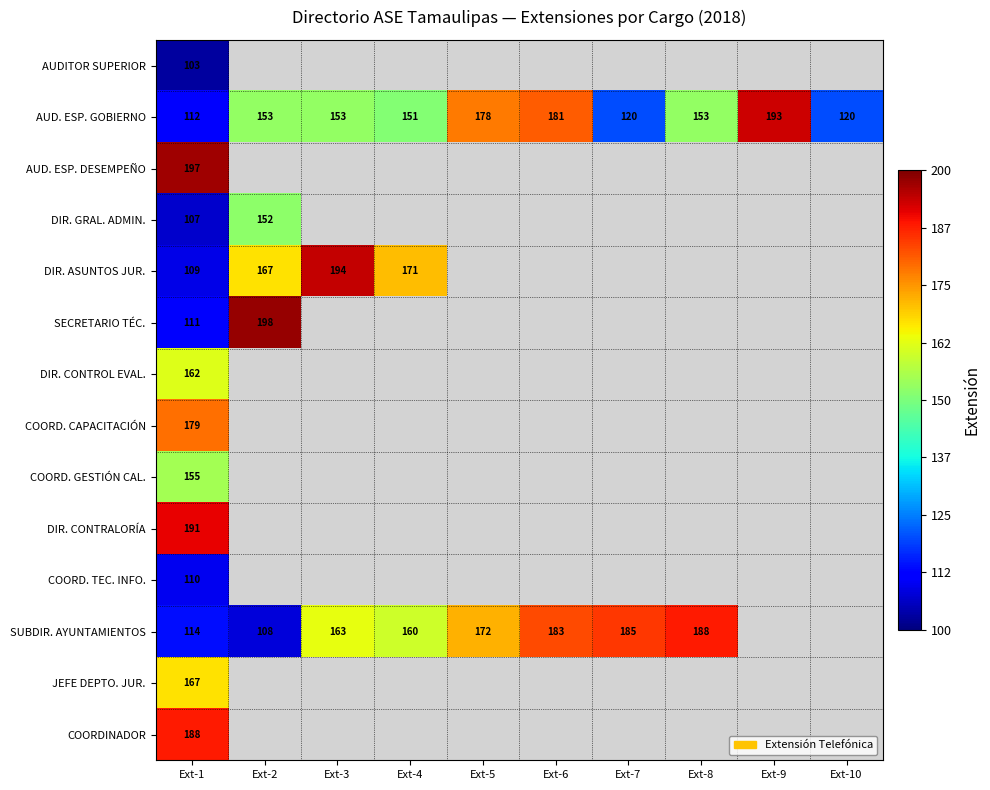

The value of AUD. ESP. GOBIERNO at Ext-3 is 153. True or false?

True